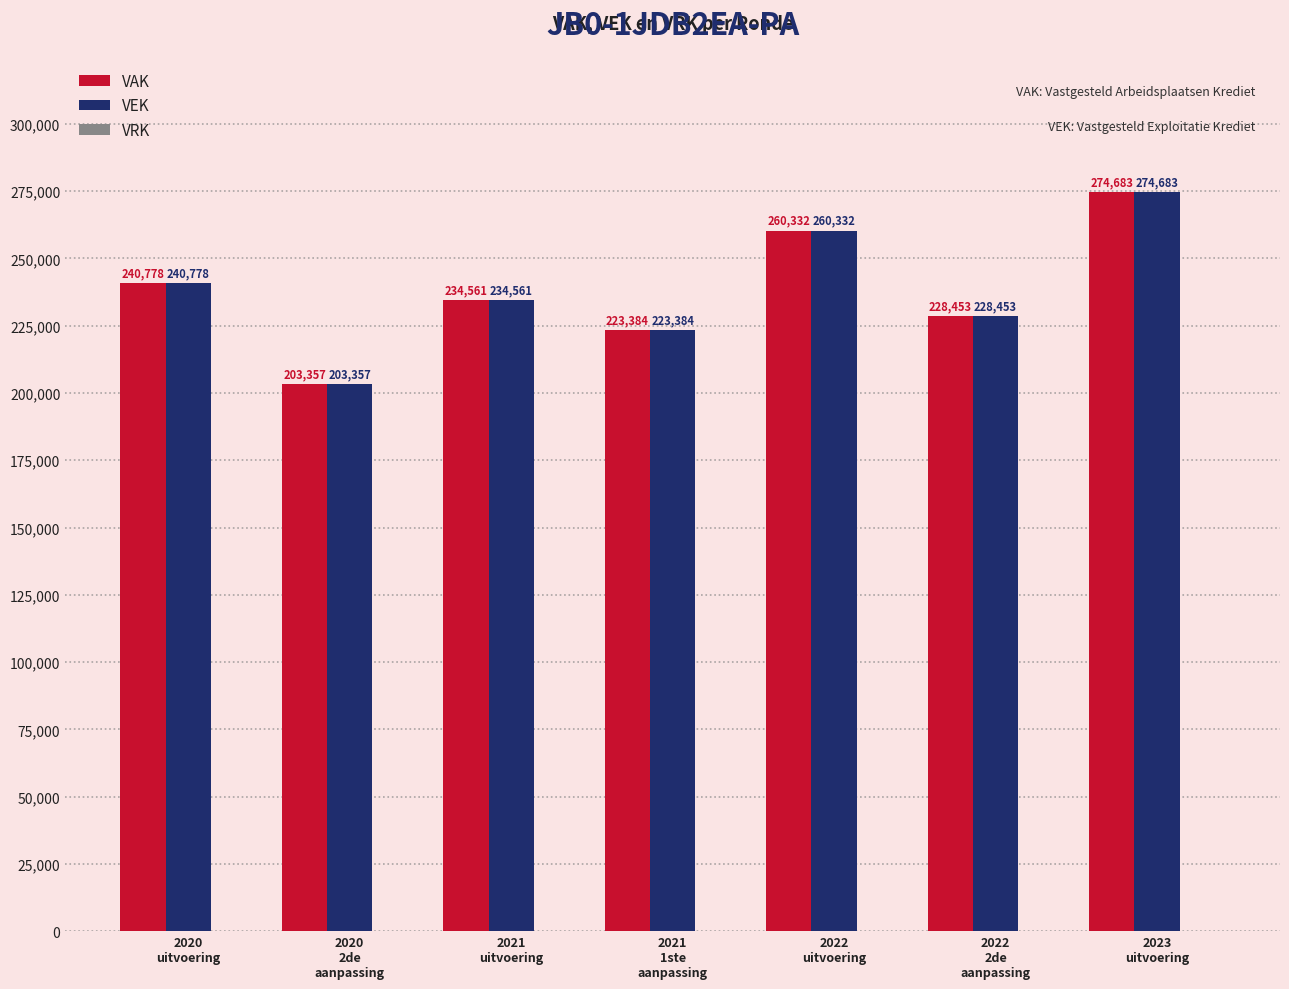

The value of VAK at 2022
uitvoering is 260332. True or false?

True